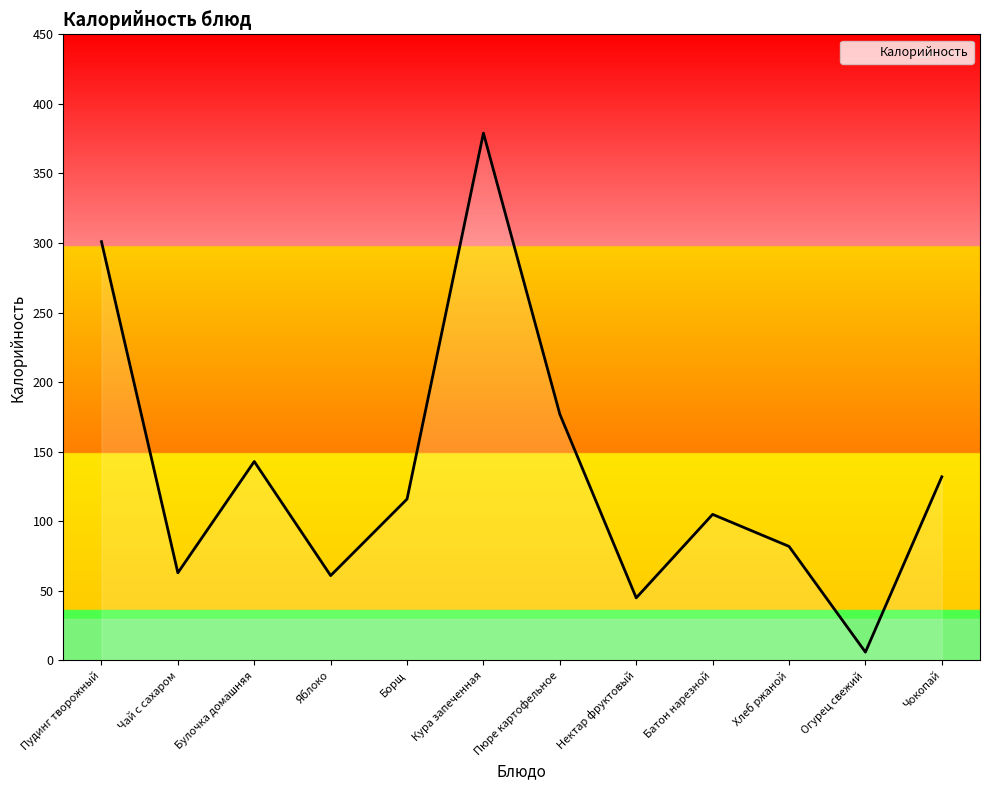

Which category has the lowest value across all series?

Огурец свежий